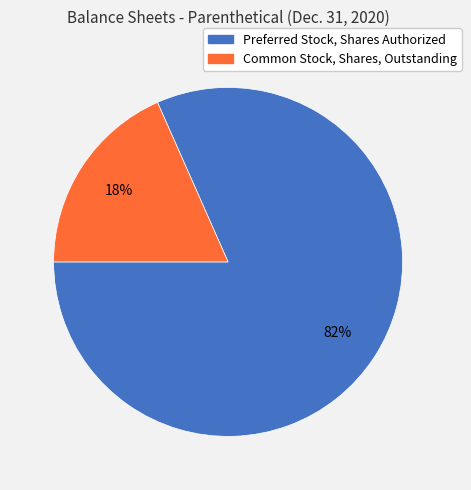

To the nearest percent, what portion does Common Stock, Shares, Outstanding represent?

18%